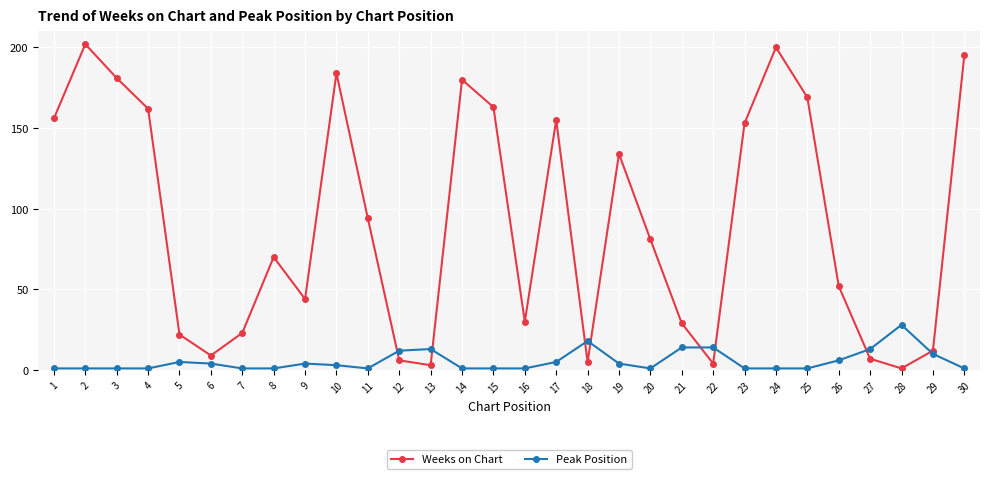

List the series in order of their overall mean, lowest first.

Peak Position, Weeks on Chart